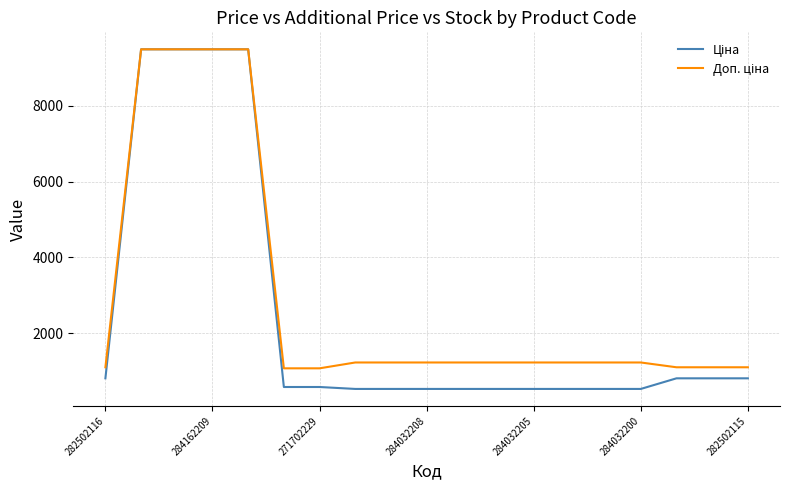

What is the minimum value shown in the chart?

539.0